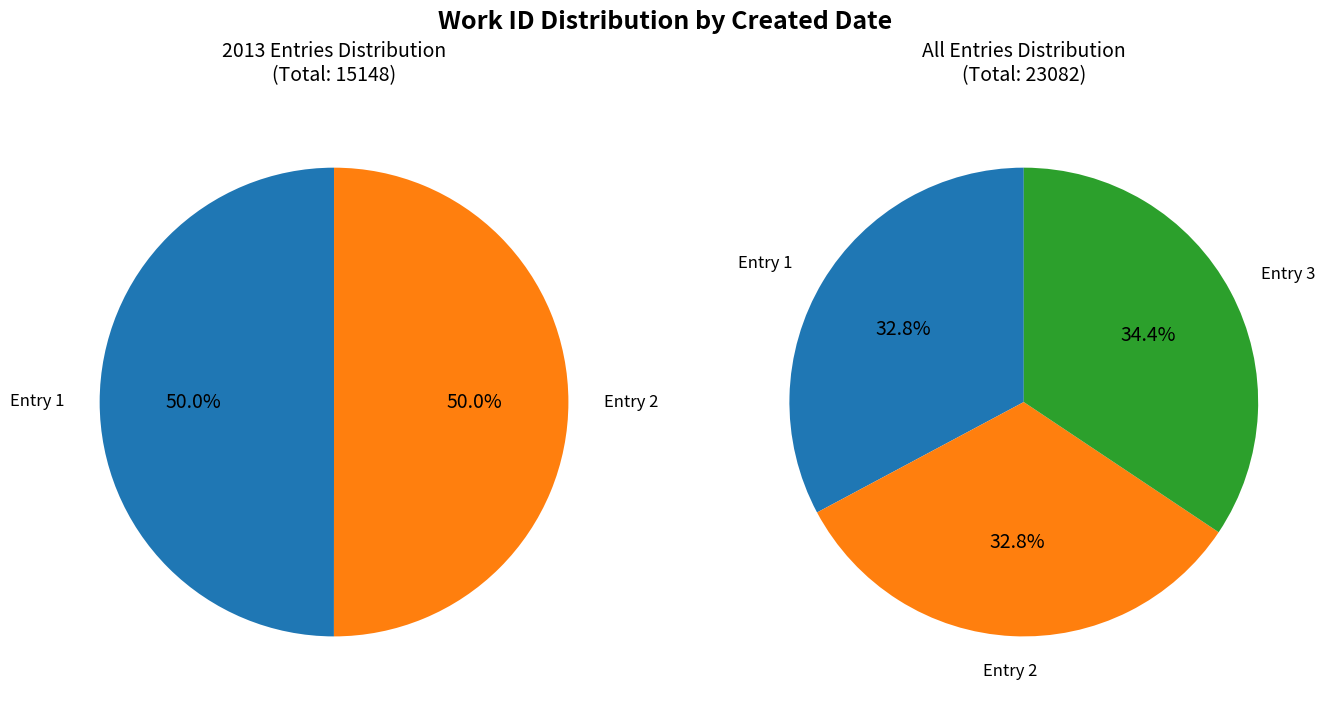

Count the number of slices in the pie.

3